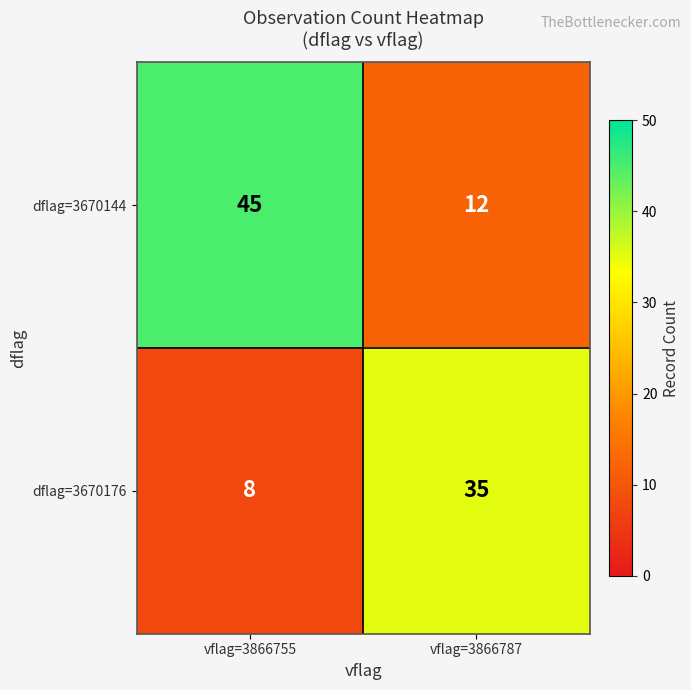

Which label corresponds to the largest value in the chart?

vflag=3866755